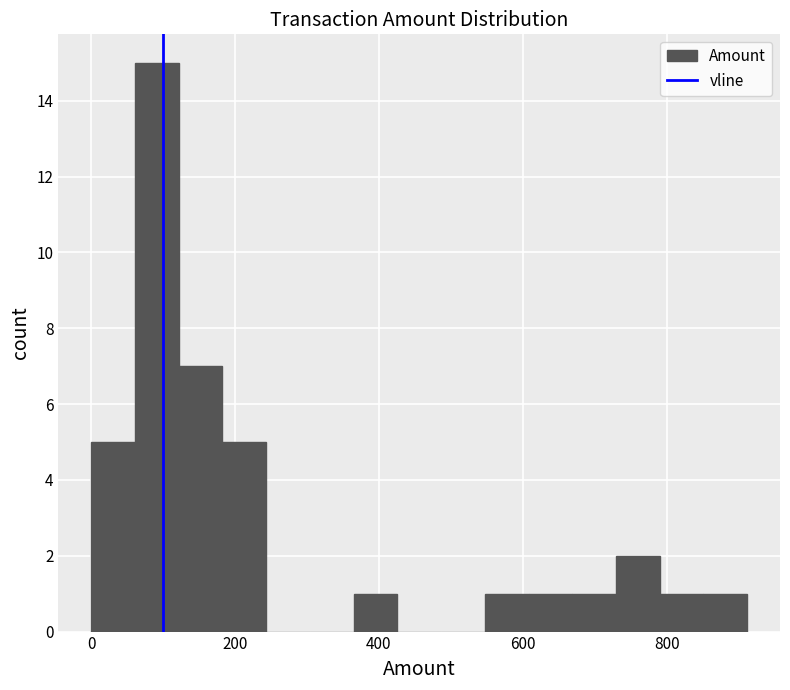

Read against the x-axis, roughly where is the centre of the tallest bar?

100